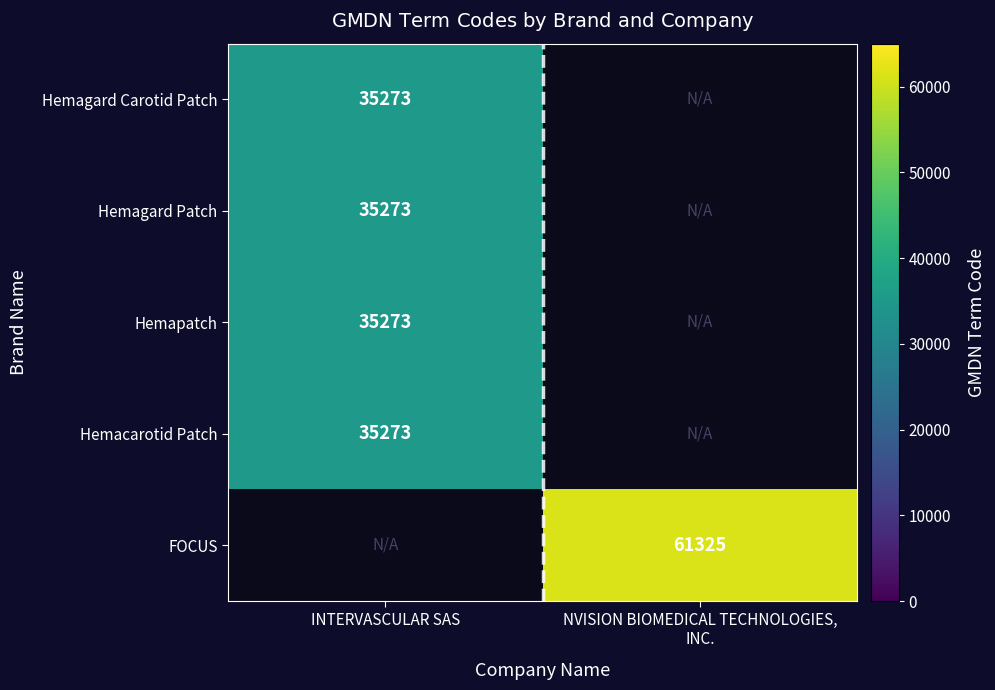

The Hemagard Carotid Patch series shows 35273 at INTERVASCULAR SAS. True or false?

True